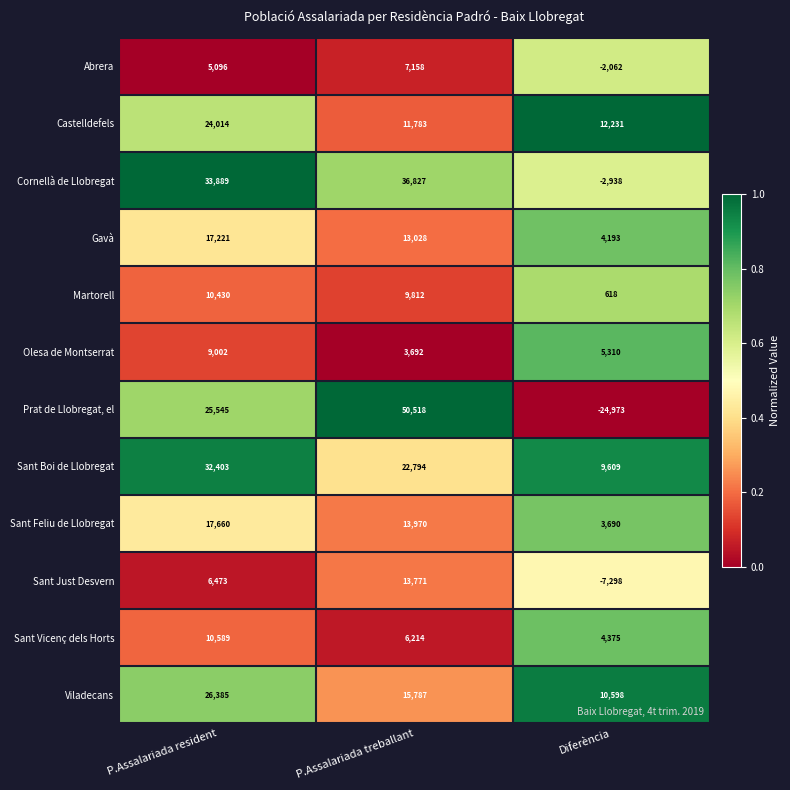

Rank the series at P.Assalariada treballant from lowest to highest value.

Olesa de Montserrat, Sant Vicenç dels Horts, Abrera, Martorell, Castelldefels, Gavà, Sant Just Desvern, Sant Feliu de Llobregat, Viladecans, Sant Boi de Llobregat, Cornellà de Llobregat, Prat de Llobregat, el